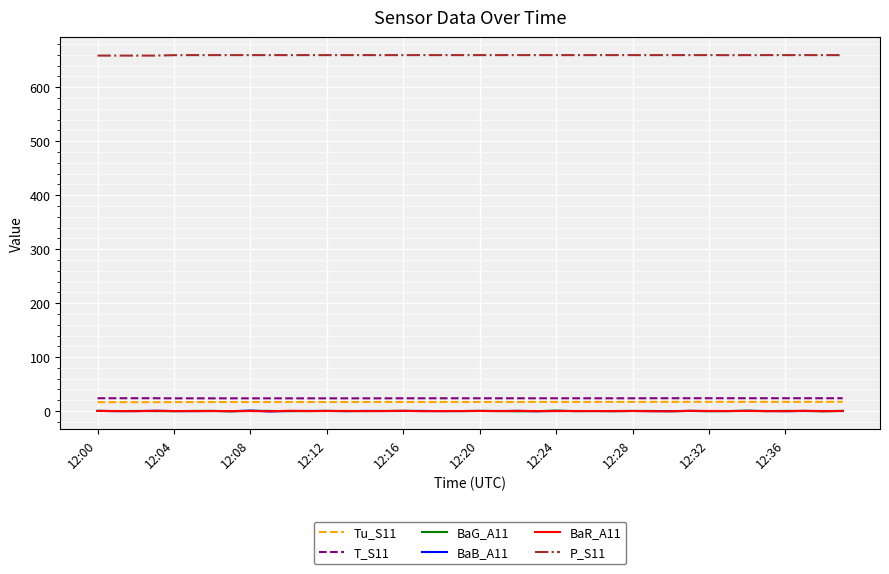

True or false: Tu_S11 and BaG_A11 cross at least once.

False